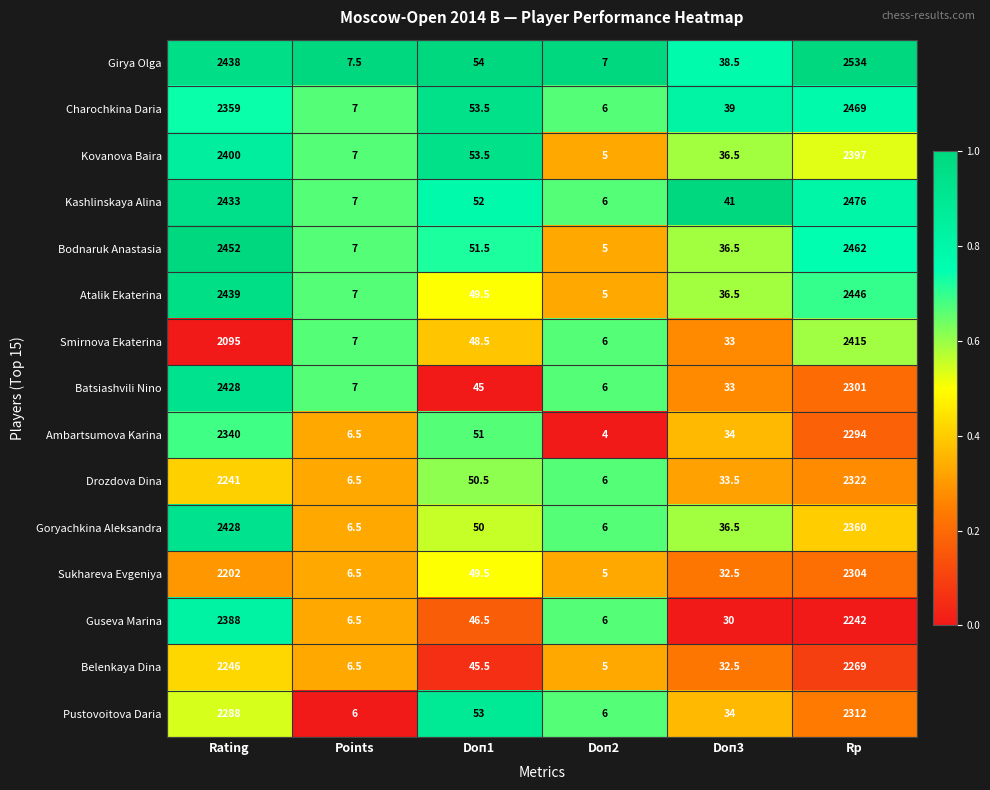

At which category does the chart reach its peak across all series?

Rp